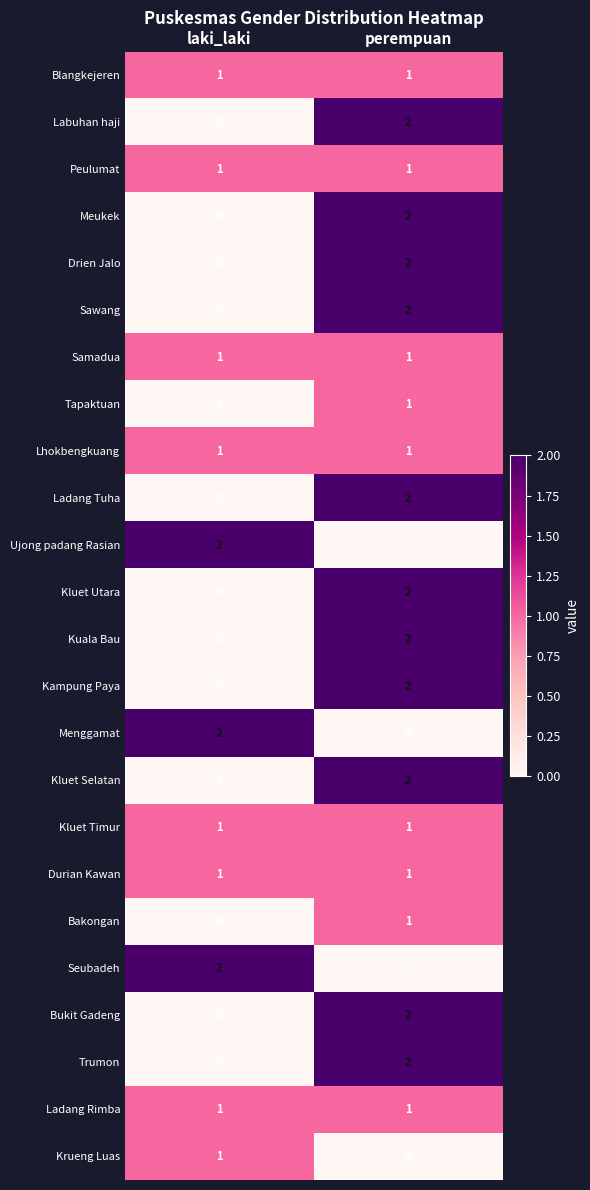

Rank the categories by Kuala Bau value from highest to lowest.

perempuan, laki_laki